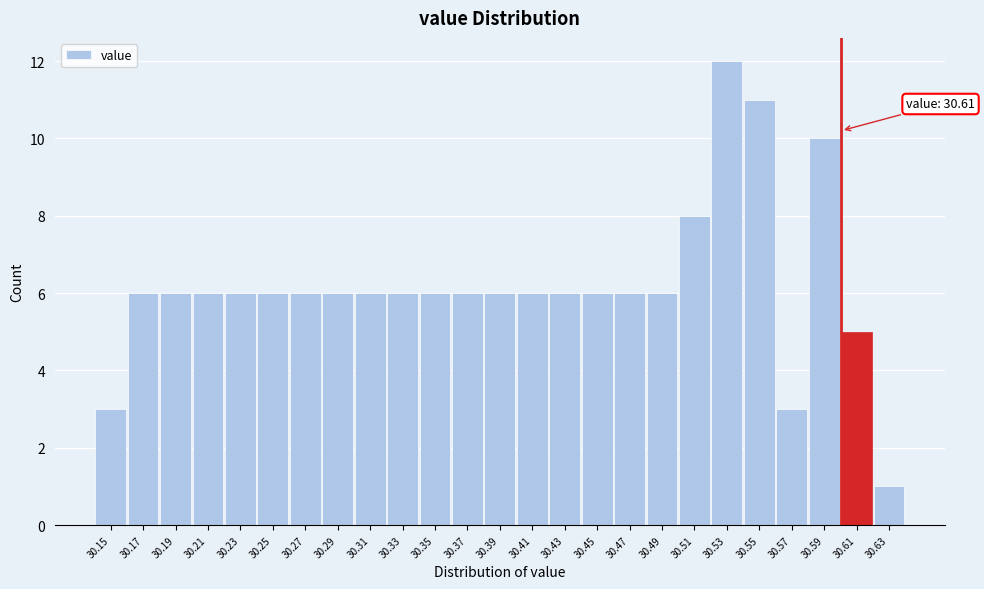

Reading left to right, list all the values displayed in this chart.

30.15=3	30.17=6	30.19=6	30.21=6	30.23=6	30.25=6	30.27=6	30.29=6	30.31=6	30.33=6	30.35=6	30.37=6	30.39=6	30.41=6	30.43=6	30.45=6	30.47=6	30.49=6	30.51=8	30.53=12	30.55=11	30.57=3	30.59=10	30.61=5	30.63=1